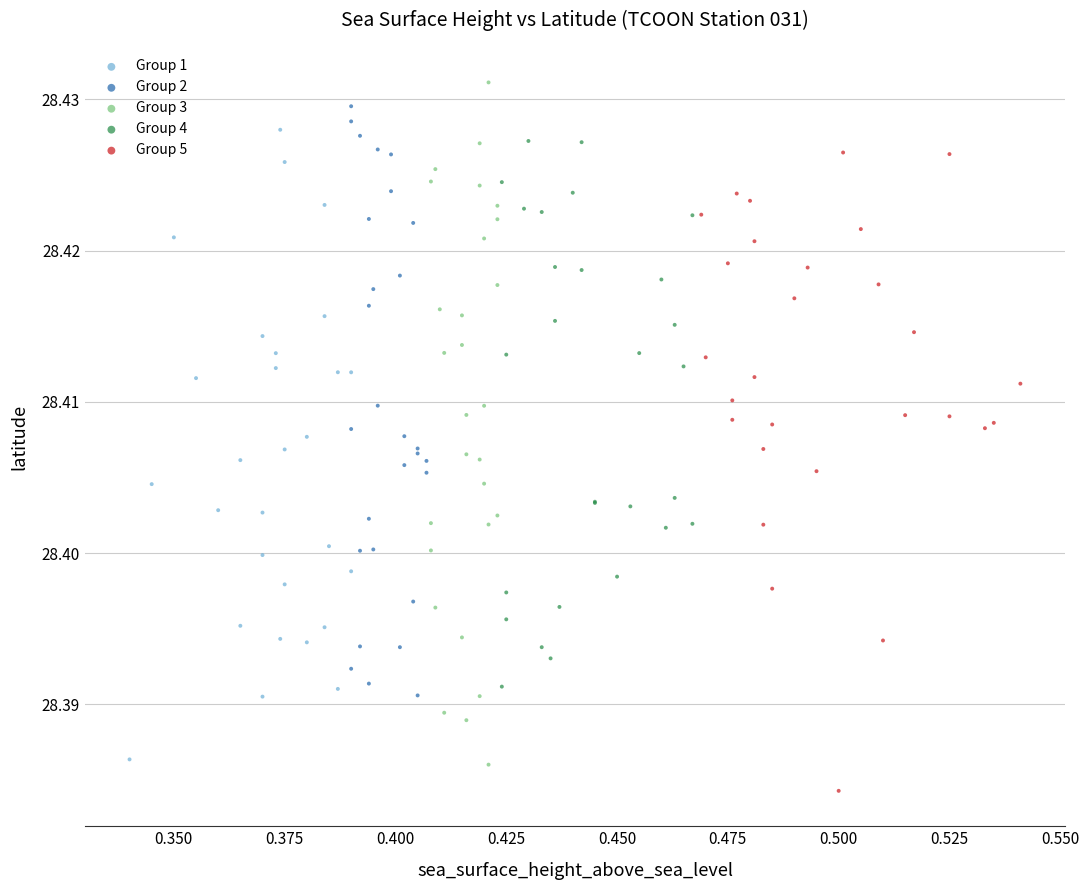

Which series has the widest spread of Y values?

Group 3